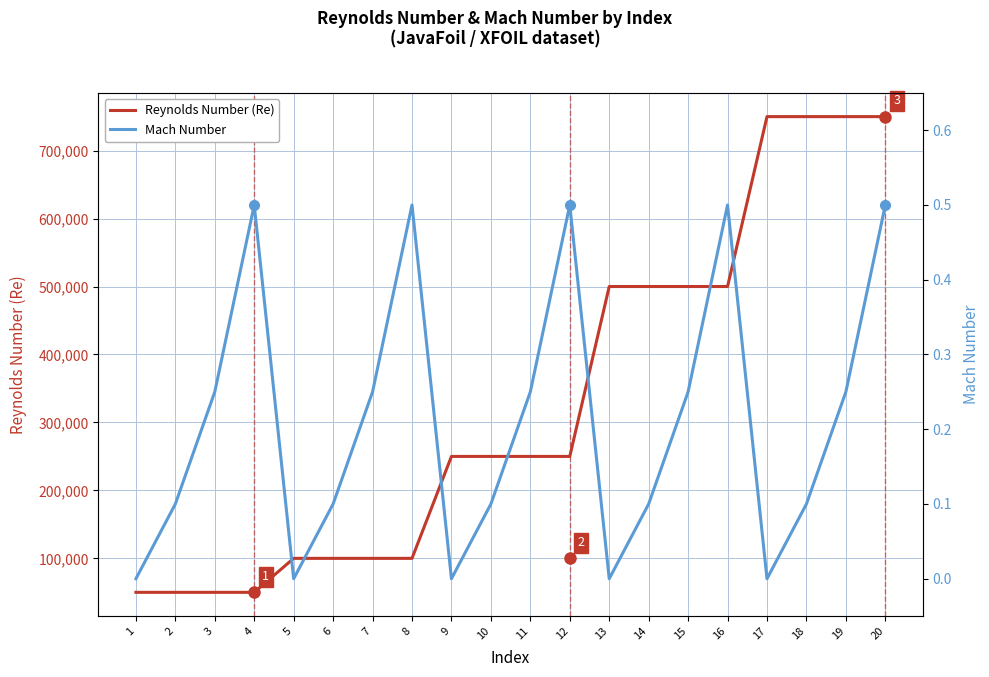

How many distinct data groups are displayed?

2